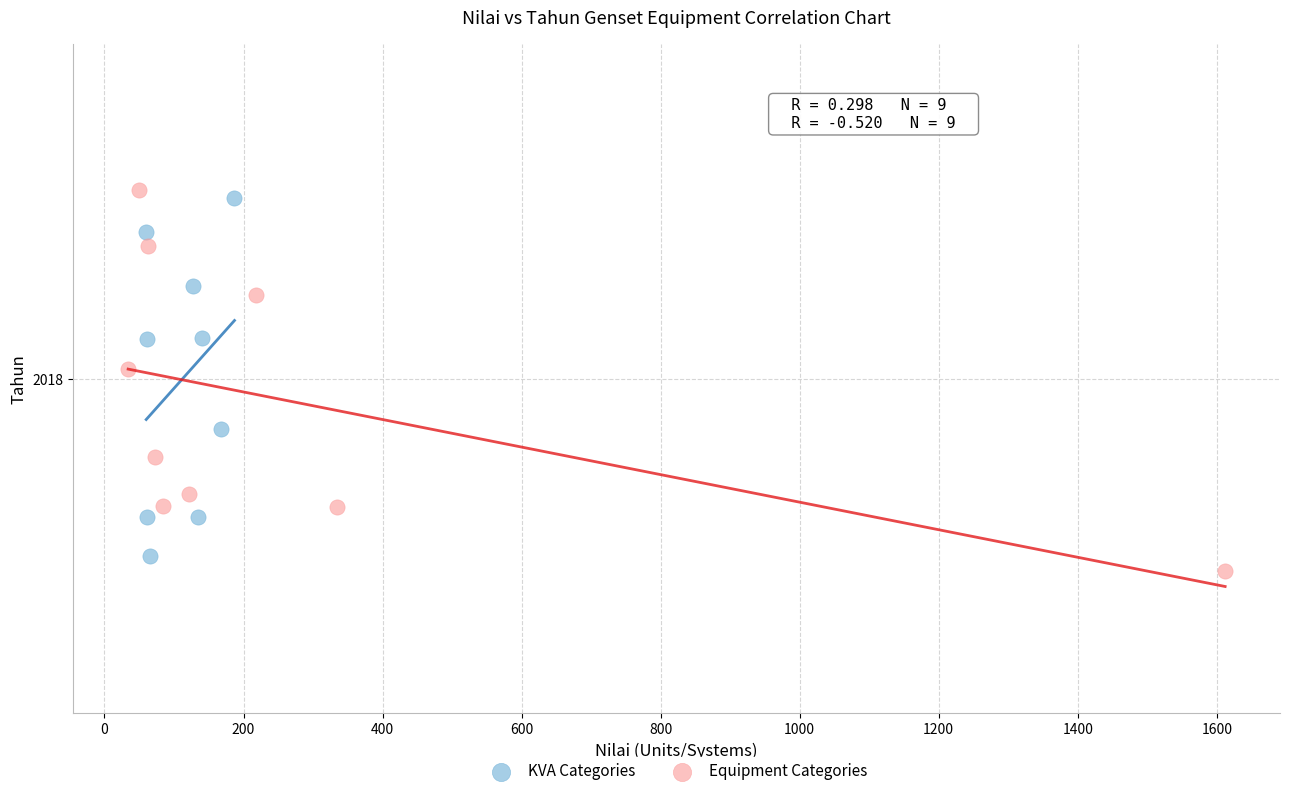

Which series reaches the maximum Y coordinate?

Equipment Categories